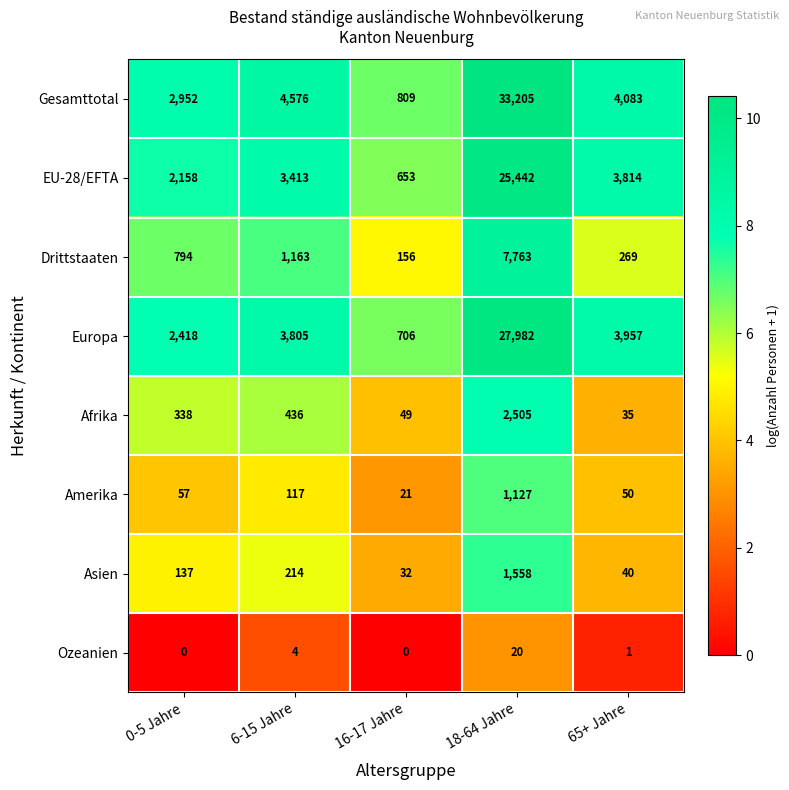

How many values in the Ozeanien series are below 1?

2